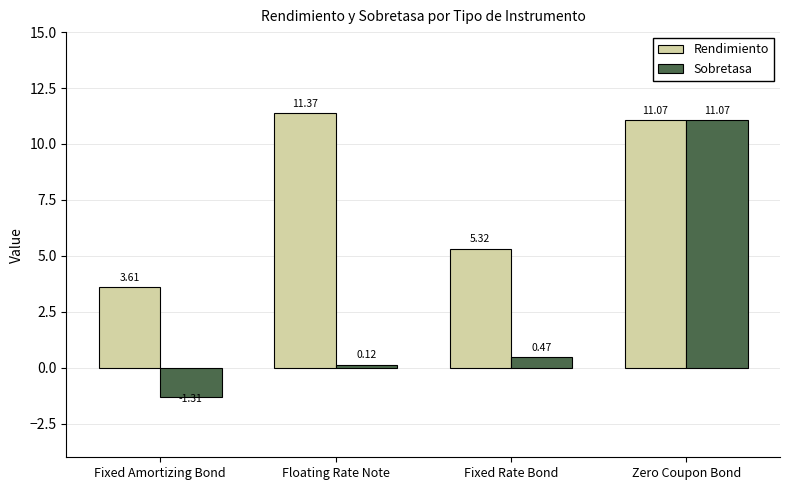

What is the maximum value for Rendimiento?

11.4